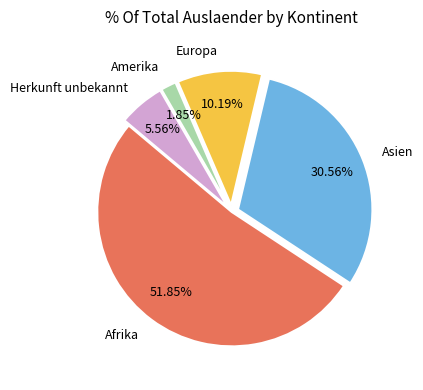

Which has a higher value, Europa or Herkunft unbekannt?

Europa